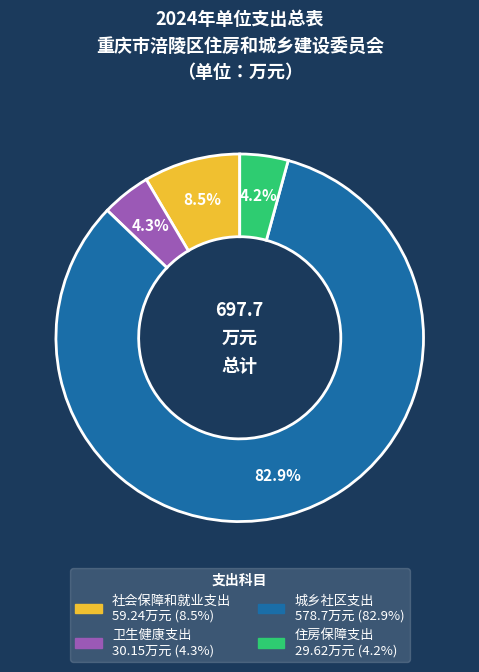

Is the sum of 城乡社区支出 and 卫生健康支出 greater than half?

Yes